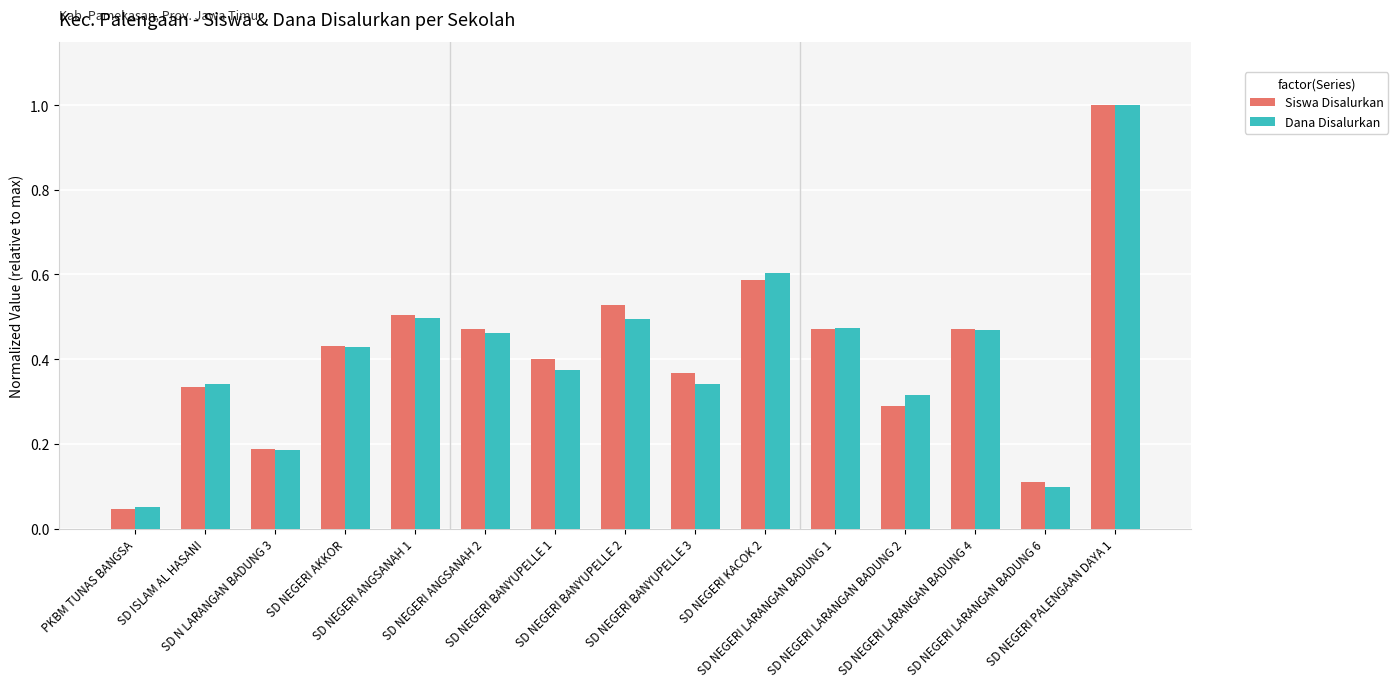

How many bars are there in each group?

2